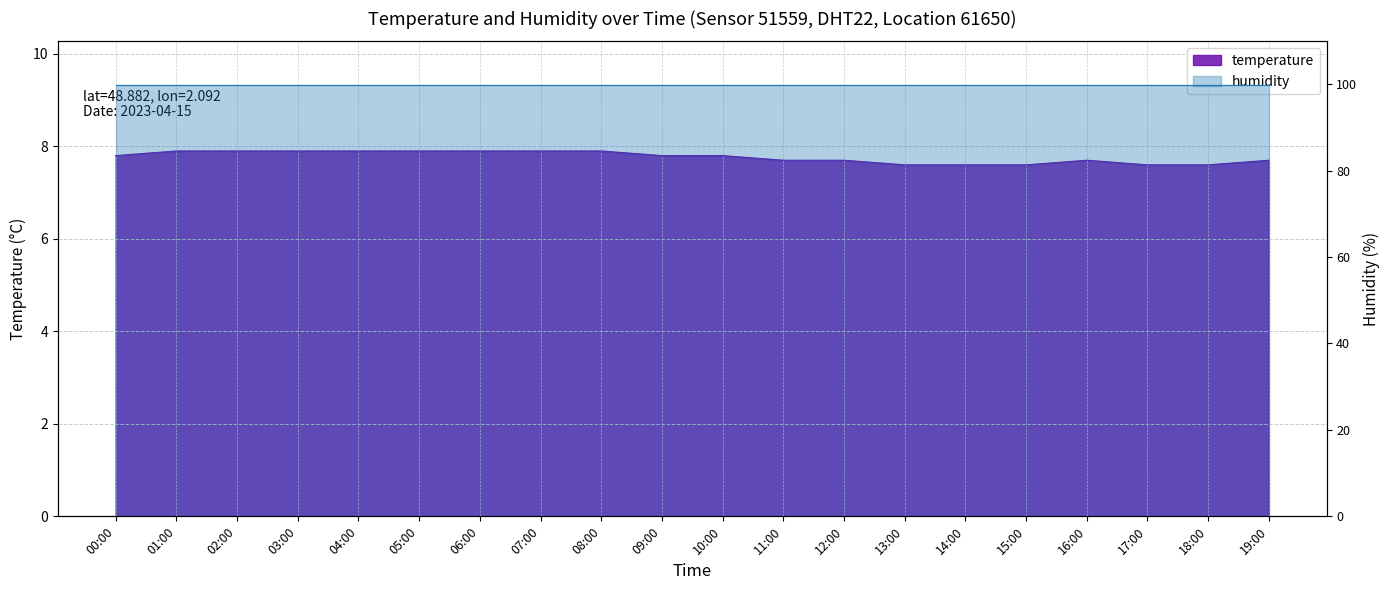

Reading left to right, transcribe all the data shown in this chart.

7.8	7.9	7.9	7.9	7.9	7.9	7.9	7.9	7.9	7.8	7.8	7.7	7.7	7.6	7.6	7.6	7.7	7.6	7.6	7.7